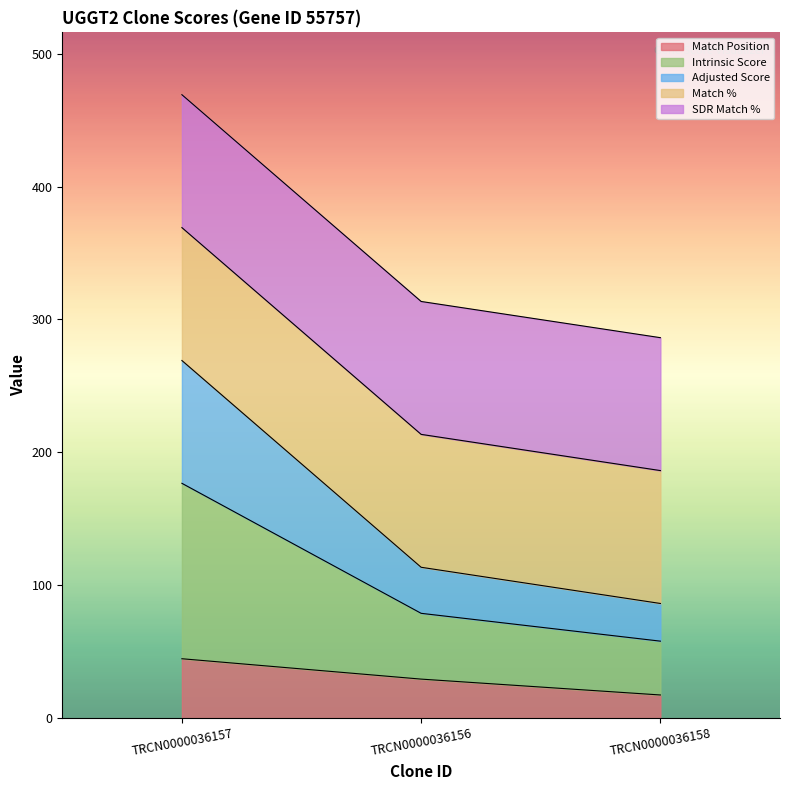

Does the chart display data point markers on the line(s)?

No